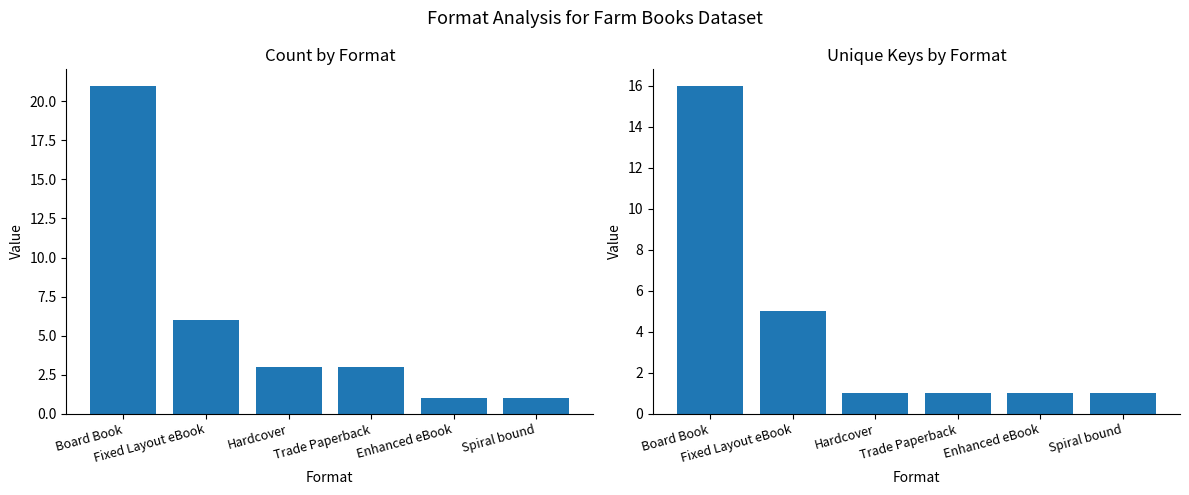

The value of Unique Keys at Board Book is 28. True or false?

False